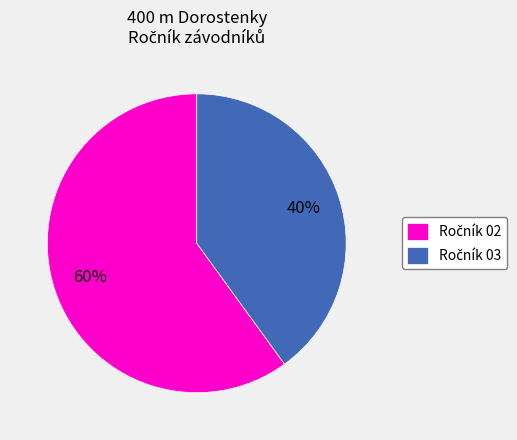

To the nearest percent, what is the average slice percentage?

50%